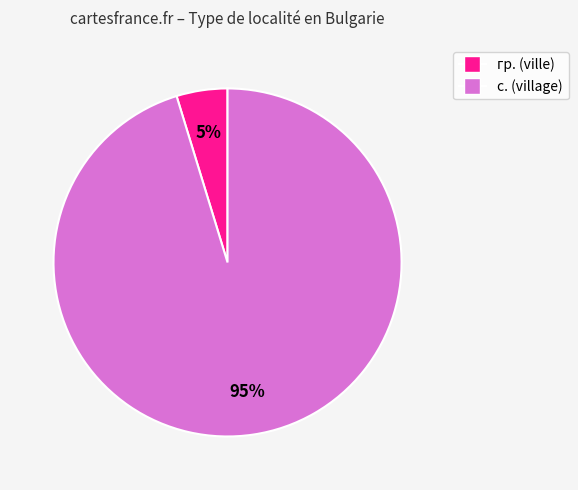

Does any single category account for the majority?

Yes